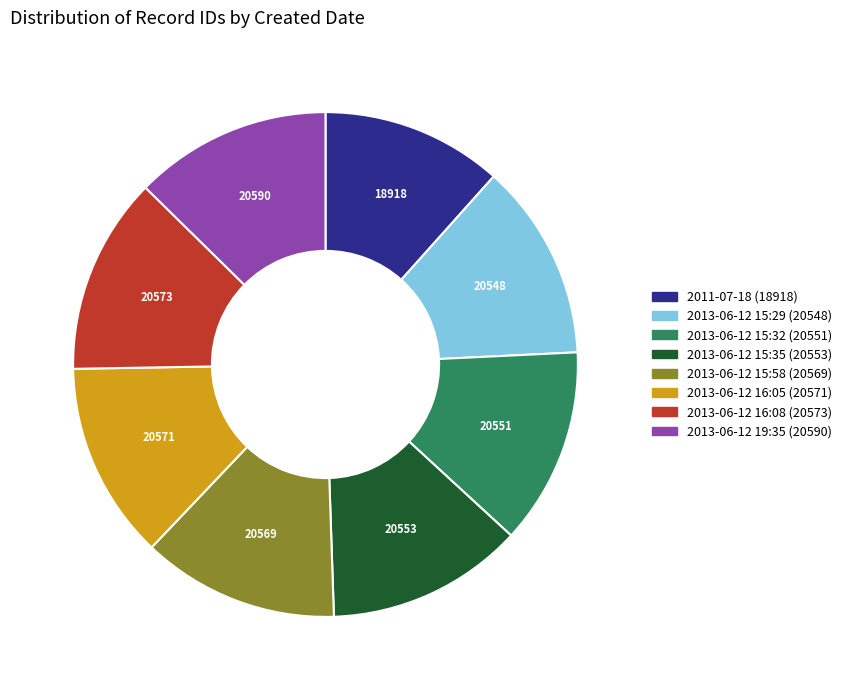

Is 2013-06-12 15:32 (20551) the majority of the pie?

No